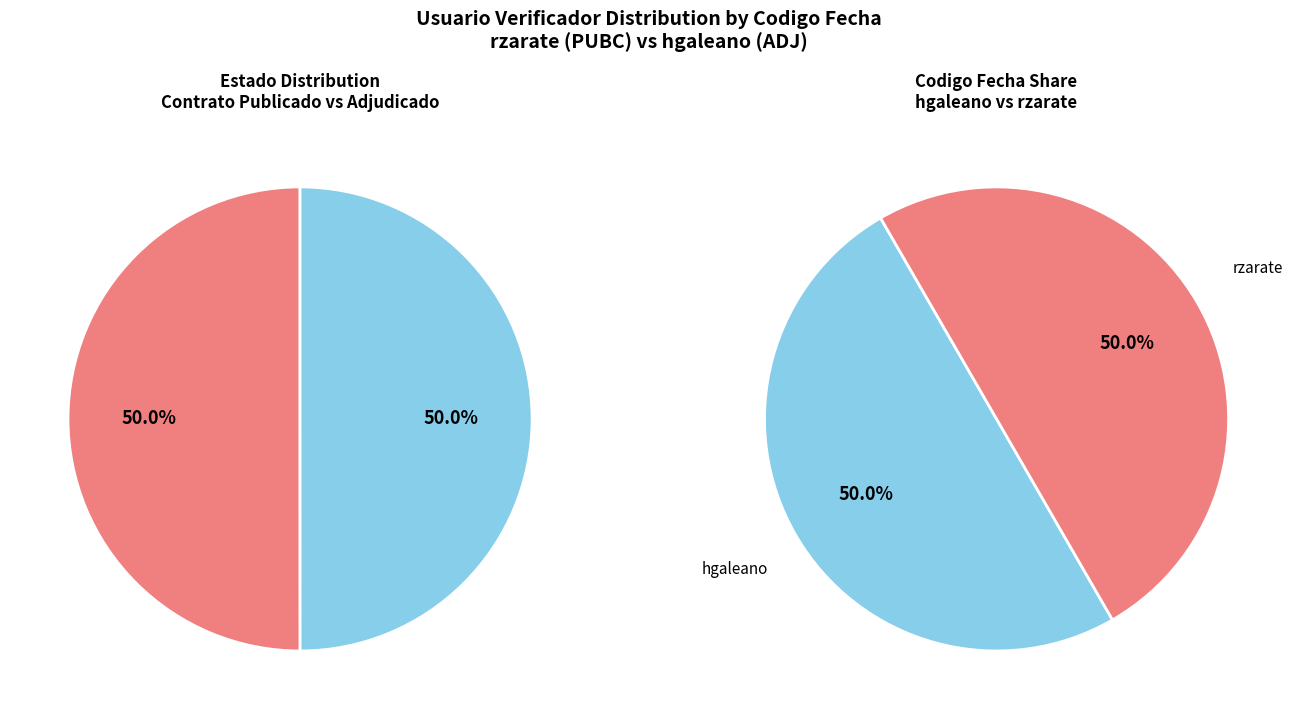

Count the number of slices in the pie.

2